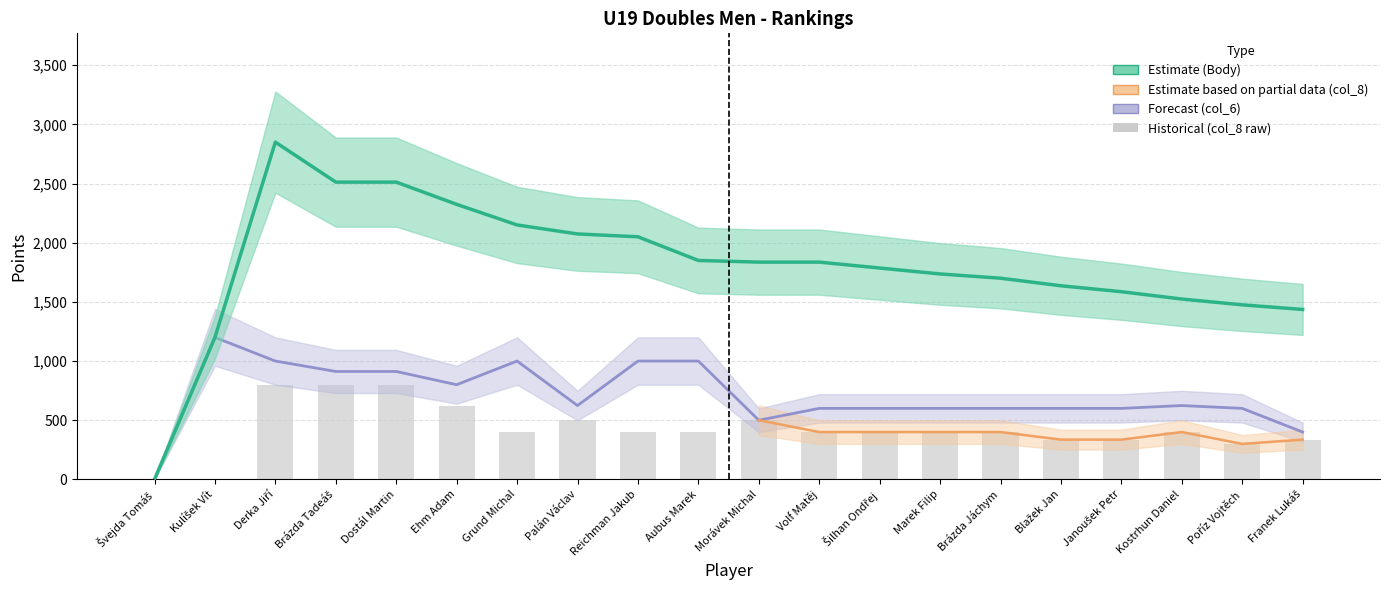

What is the greatest value displayed?

2850